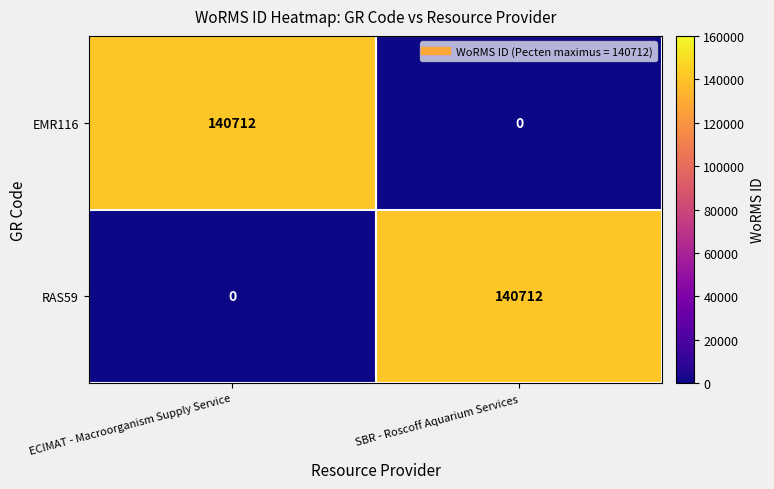

What is the difference between the EMR116 values at SBR - Roscoff Aquarium Services and ECIMAT - Macroorganism Supply Service?

140712